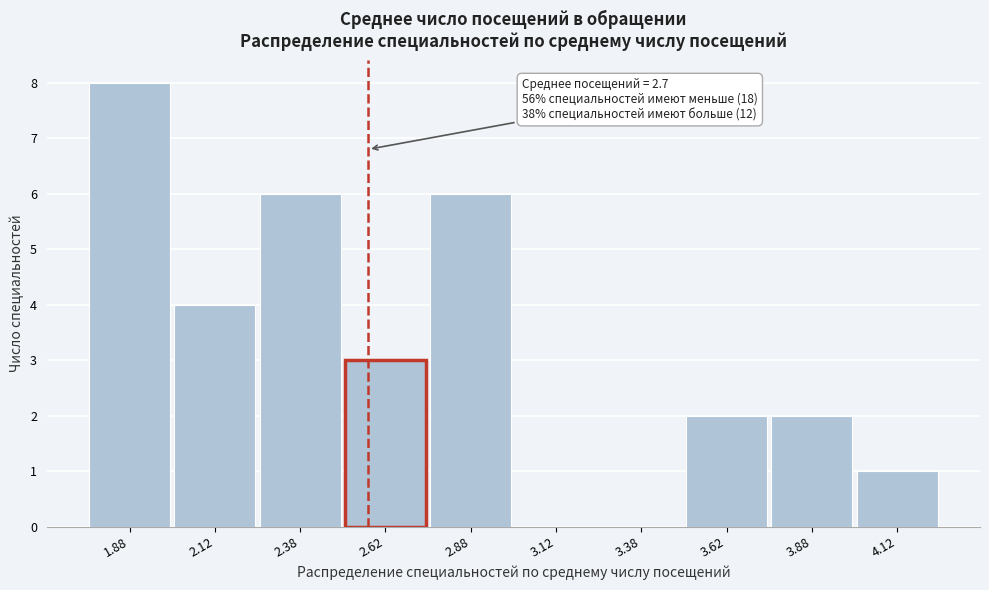

Reading left to right, extract all data points from this chart.

1.88=8	2.12=4	2.38=6	2.62=3	2.88=6	3.12=0	3.38=0	3.62=2	3.88=2	4.12=1